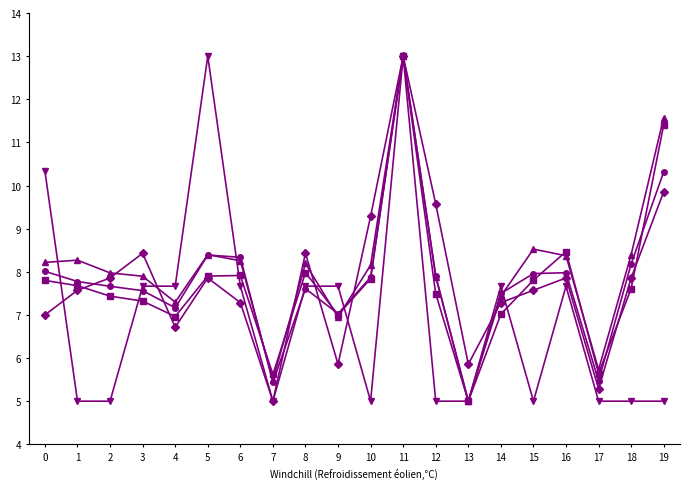

What is the spread (max minus min) of values at 12?

4.6